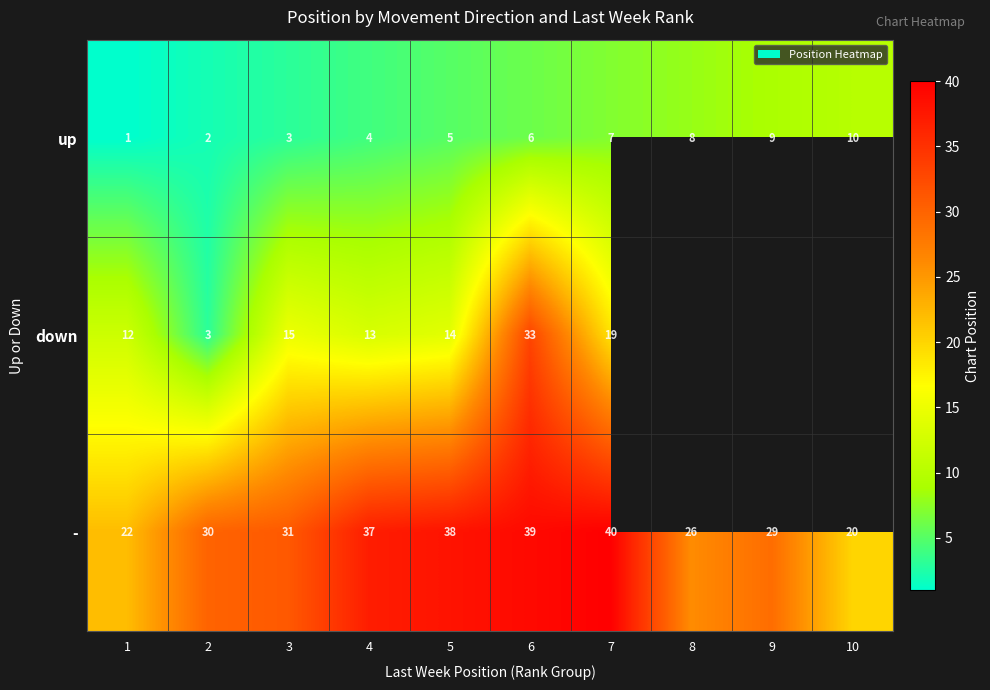

What is the spread (max minus min) of values at 7?

33